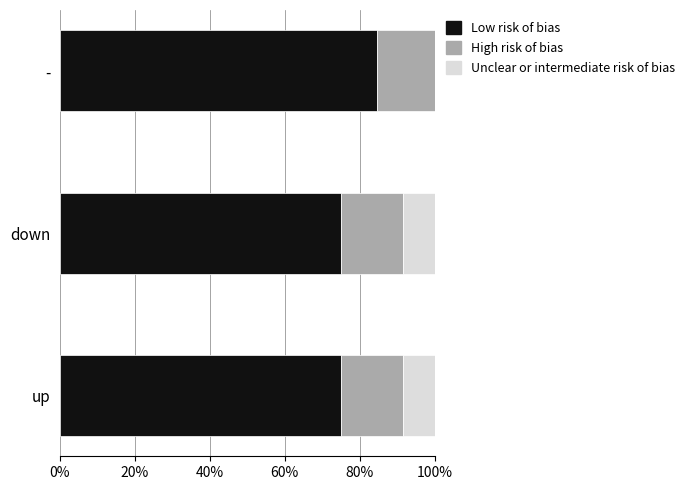

What is the maximum value for Low risk of bias?

84.6